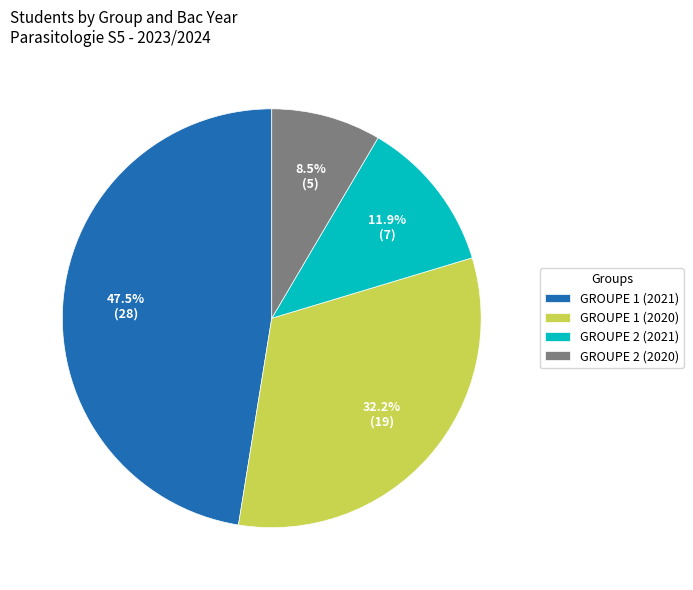

To the nearest percent, what is the average slice percentage?

25%